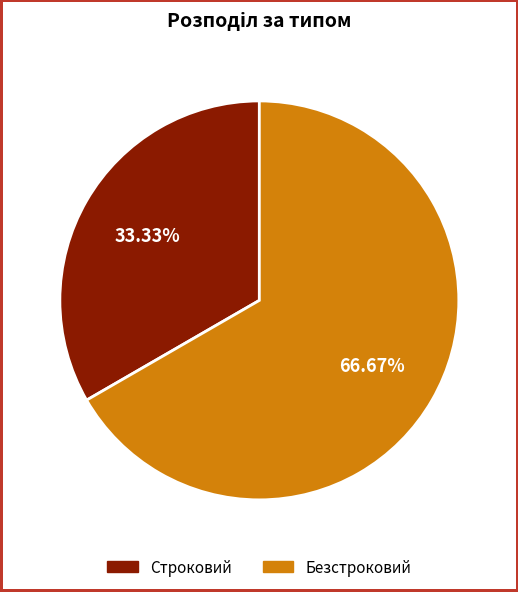

Does Строковий represent more than half of the total?

No